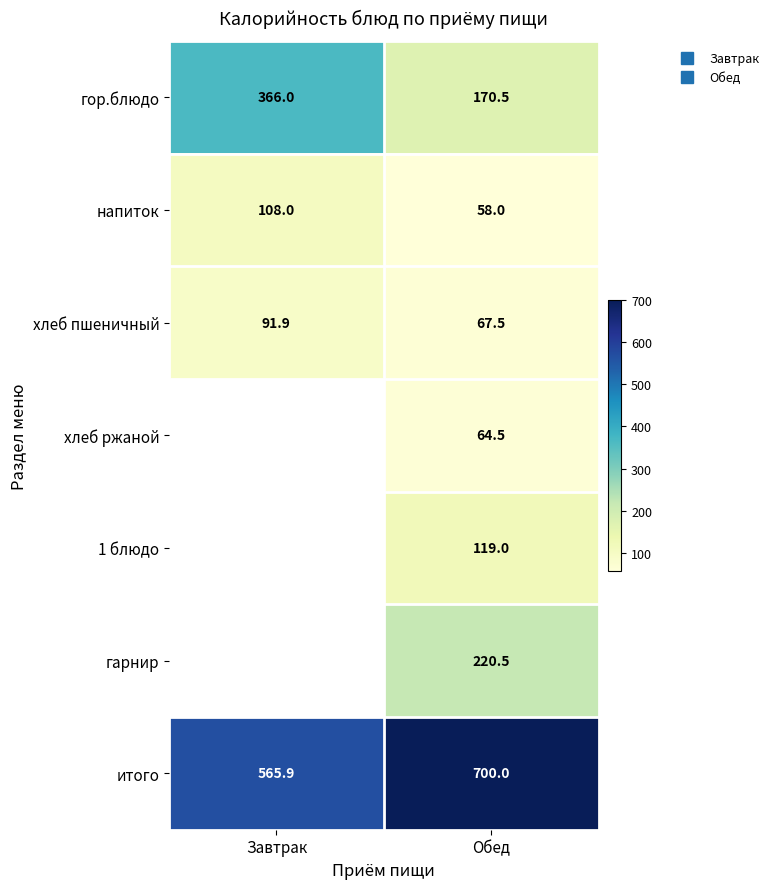

Is the value of итого at Завтрак greater than the value of хлеб ржаной at Обед?

Yes